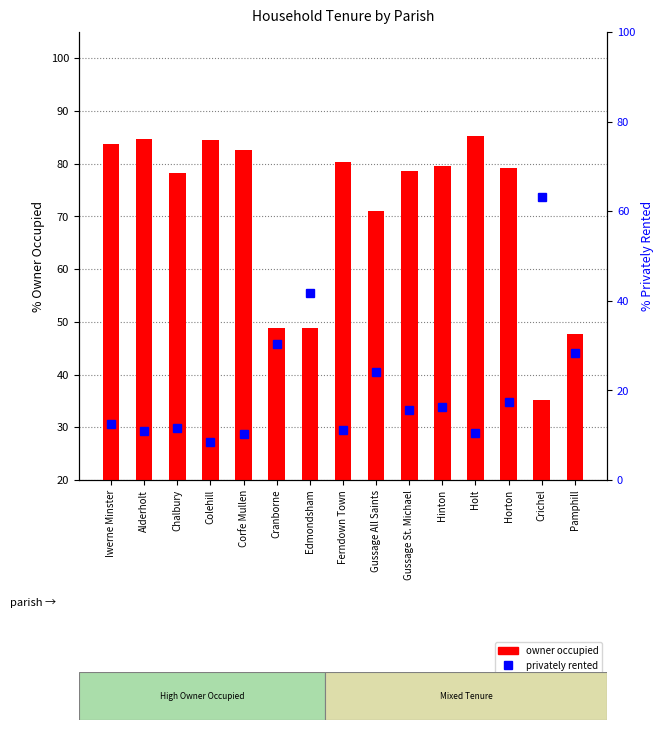

At how many categories does at least one series exceed 60?

12